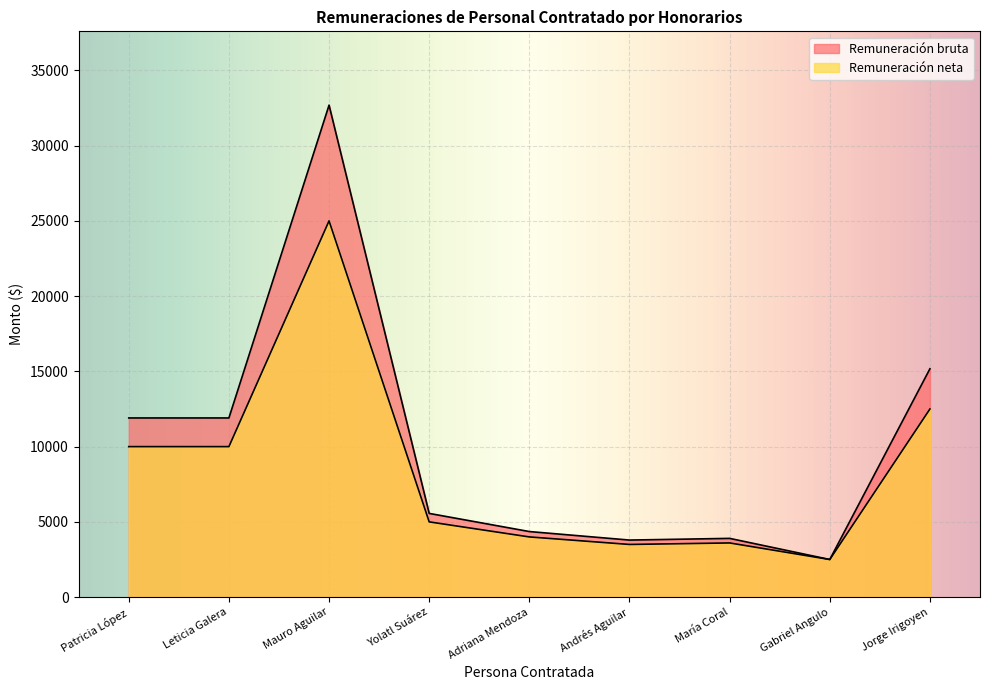

What position from the right is Andrés Aguilar?

4